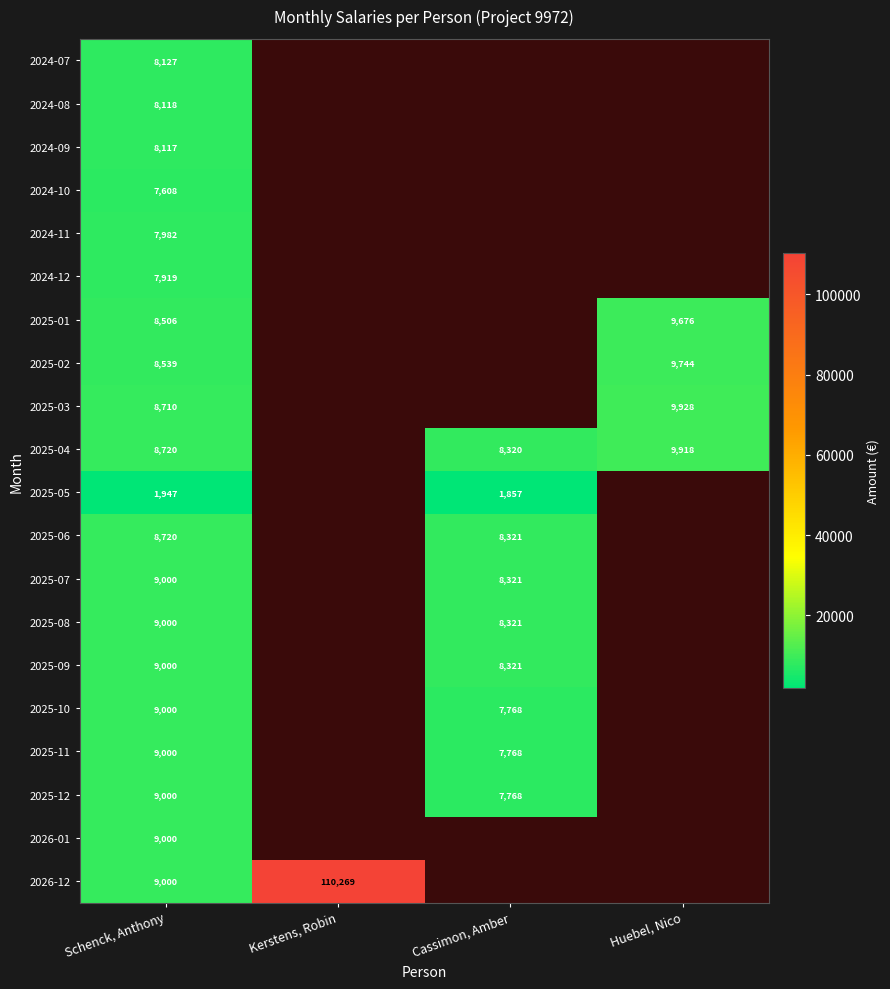

Which category has the highest value across all series?

Kerstens, Robin